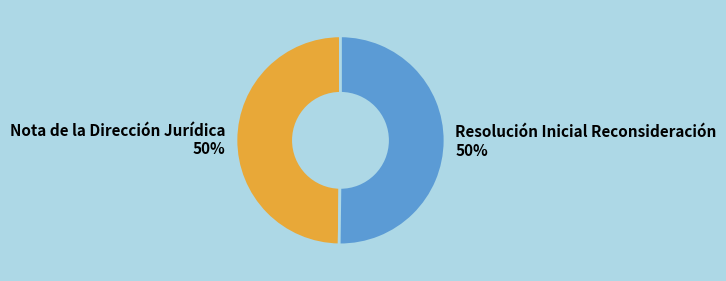

What percentage is the Resolución Inicial Reconsideración slice, to the nearest percent?

50%